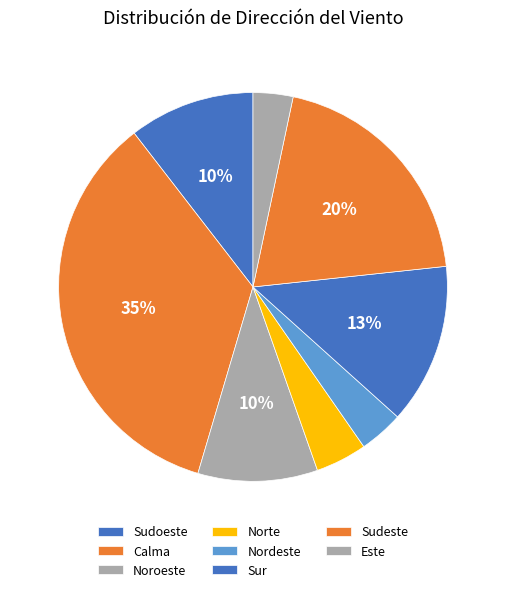

To the nearest percent, what is the difference between the largest and smallest slice percentages?

32%